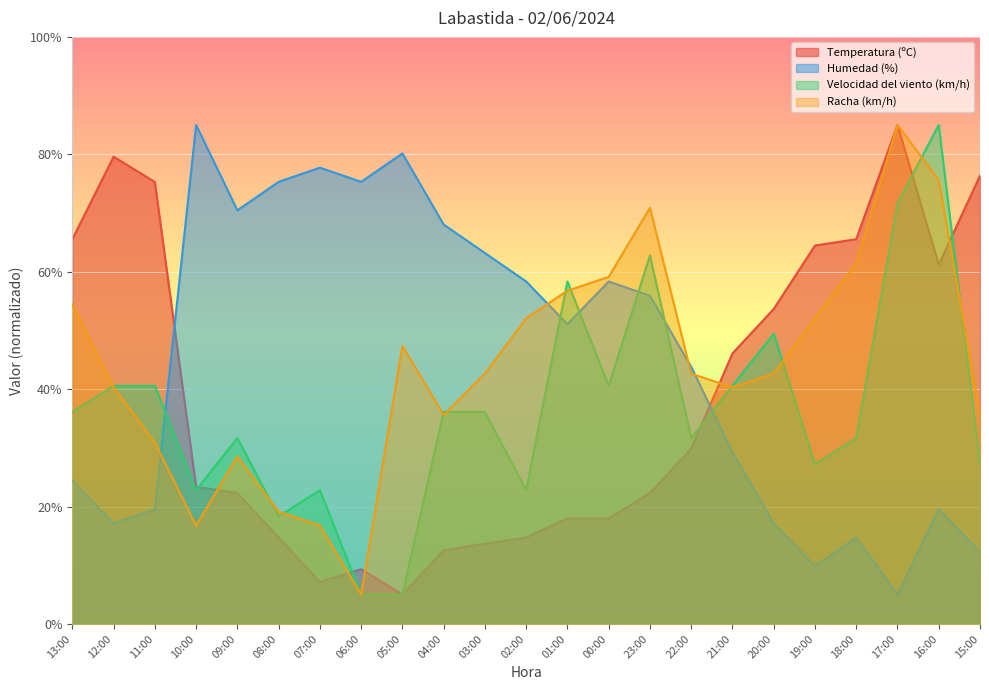

Which series changed the most between 01:00 and 17:00?

Temperatura (ºC)